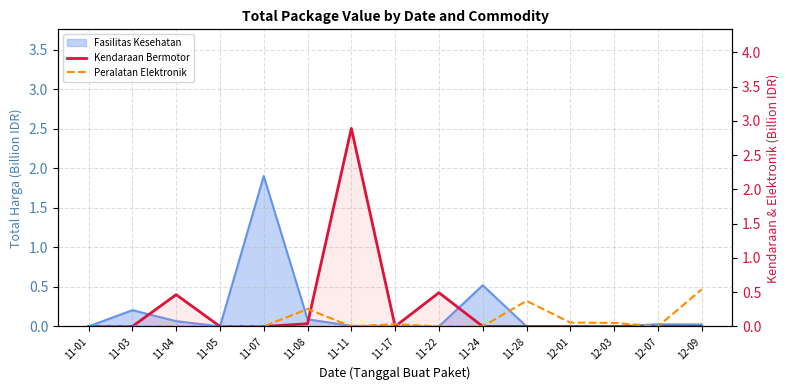

List the labels in order of Kendaraan Bermotor value, smallest first.

11-01, 11-03, 11-05, 11-07, 11-17, 11-24, 11-28, 12-01, 12-03, 12-07, 12-09, 11-08, 11-04, 11-22, 11-11